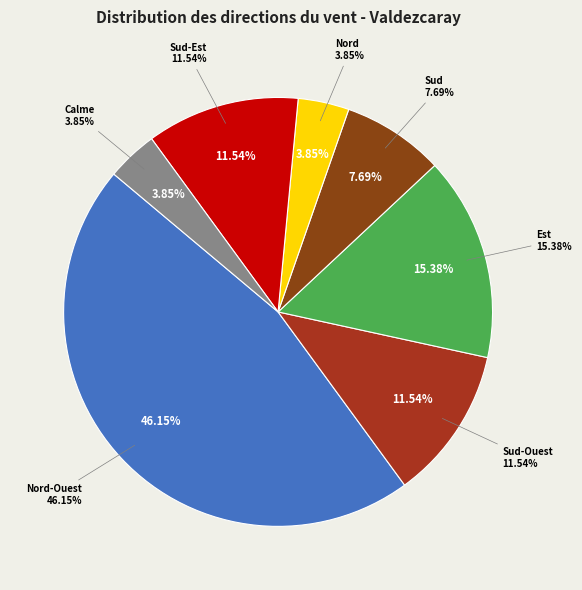

To the nearest percent, what is the combined percentage of Est and Sud-Ouest?

27%